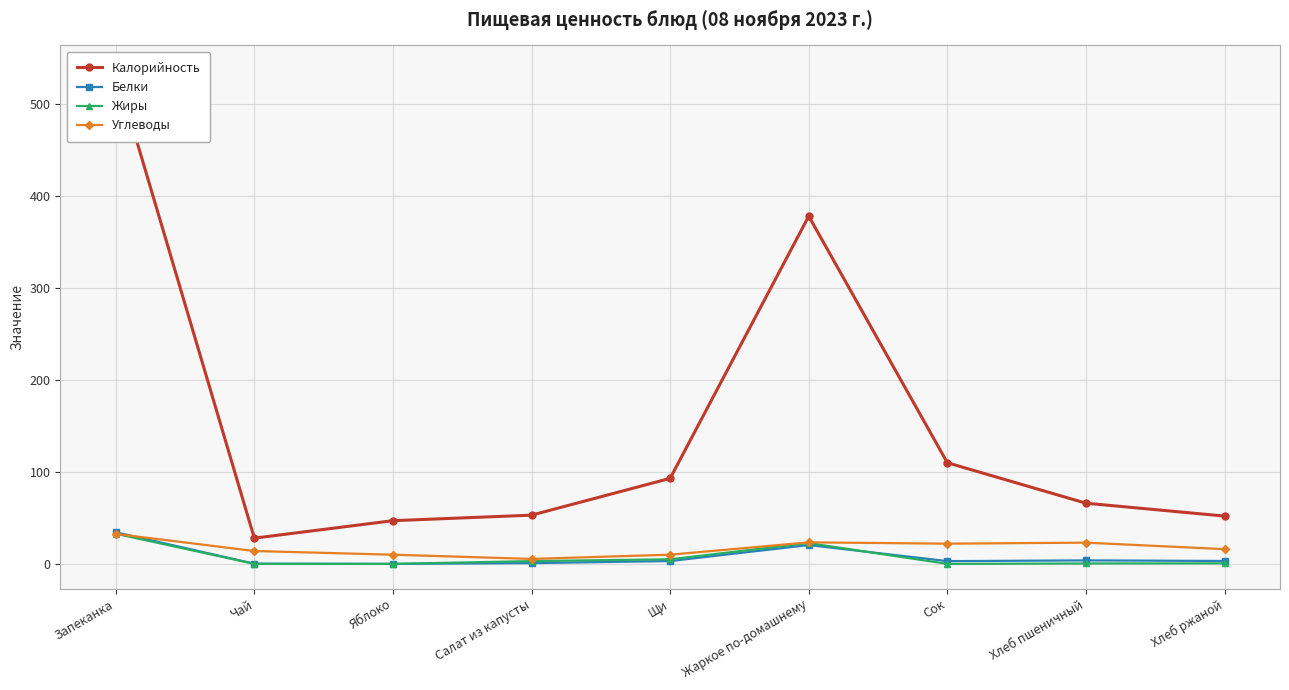

The Жиры series shows 0.5 at Хлеб пшеничный. True or false?

True